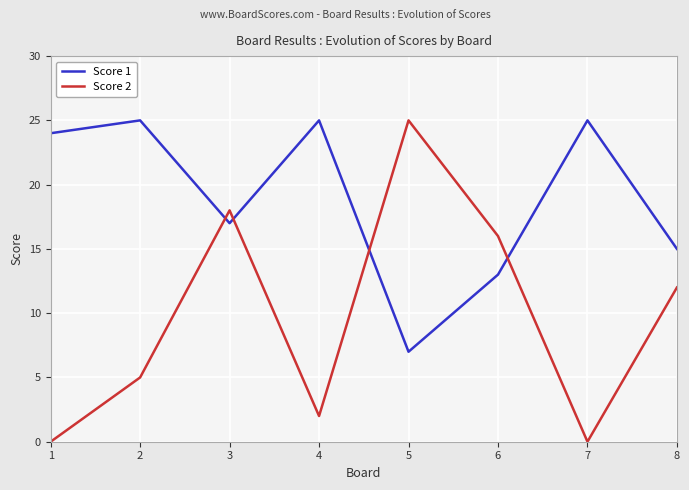

At which label does Score 2 reach its peak?

5